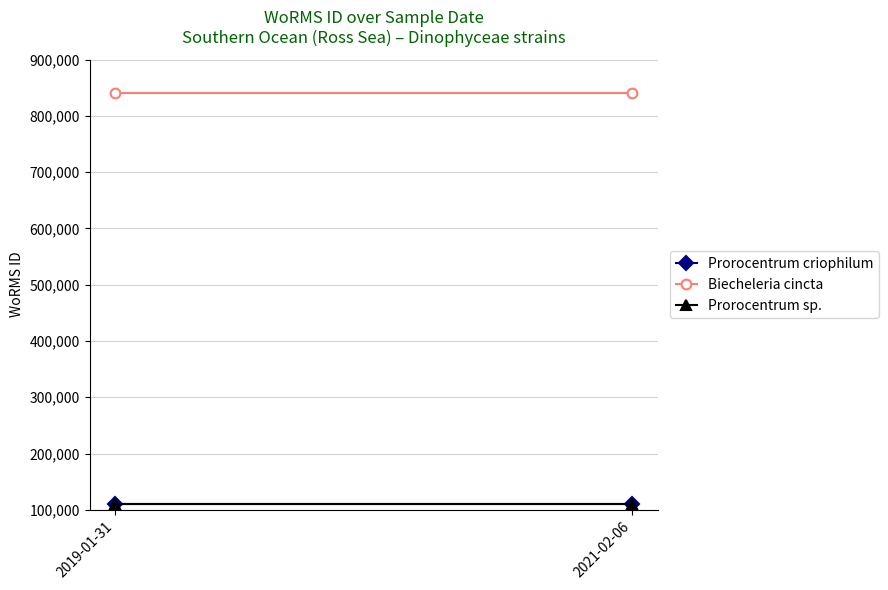

Which series changed the most between 2019-01-31 and 2021-02-06?

Prorocentrum criophilum